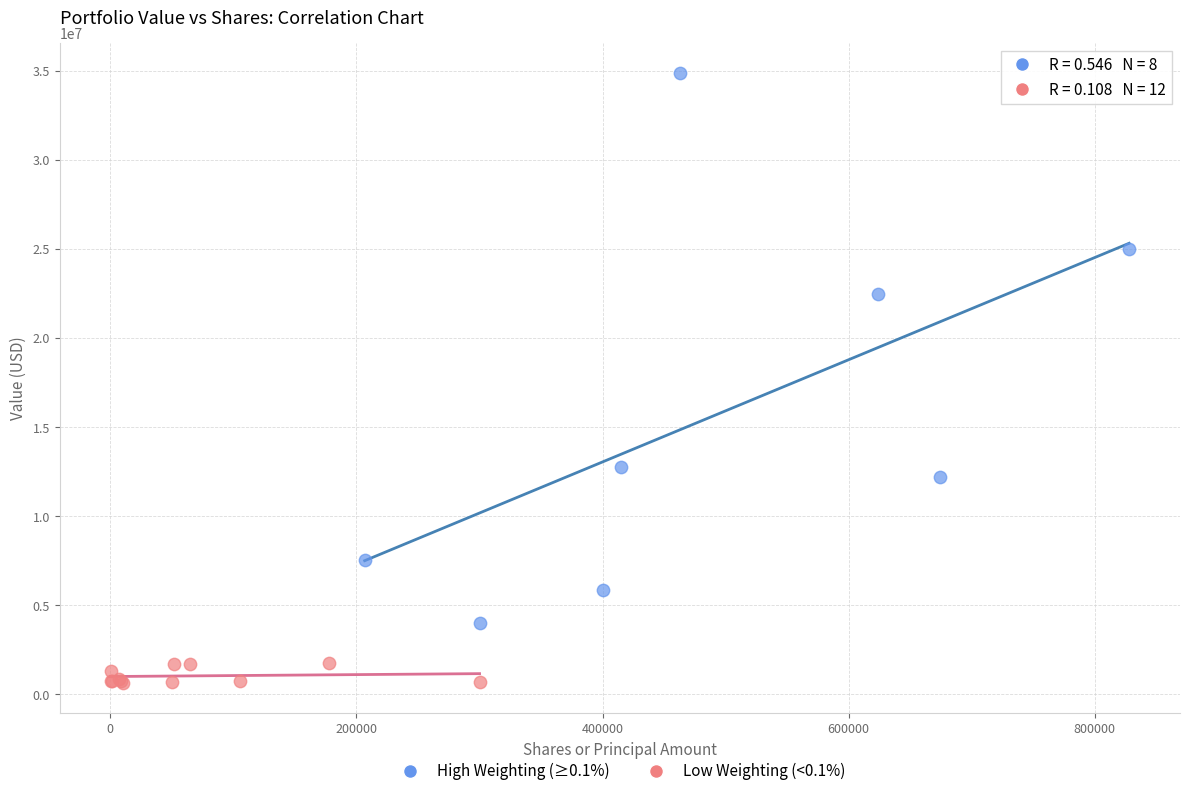

Which series contains the lowest Y value?

Low Weighting (<0.1%)